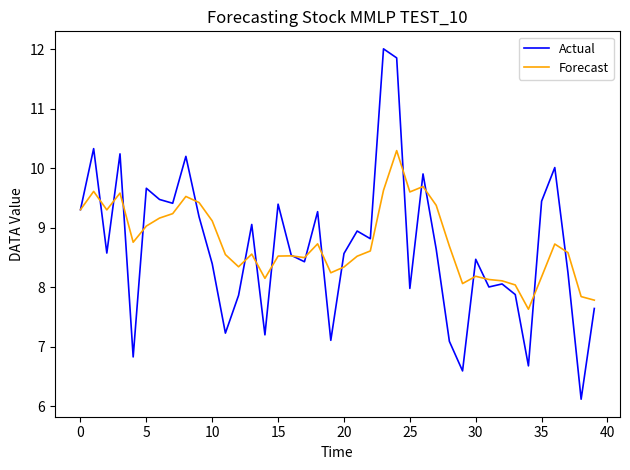

Rank the series by their maximum value, from highest to lowest.

Actual, Forecast